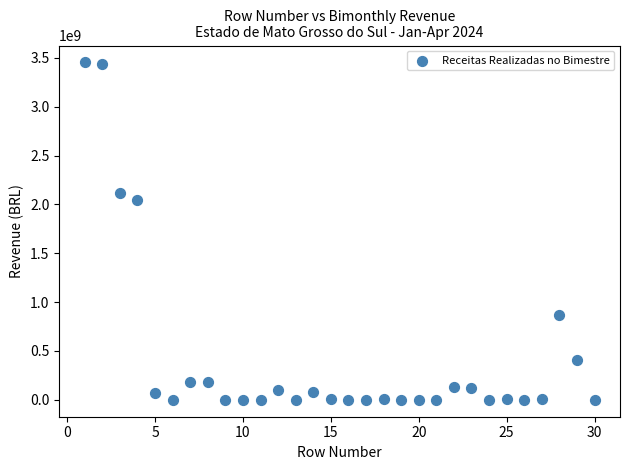

What Y value in the scatter plot is closest to 1726622564?

2045497024.2